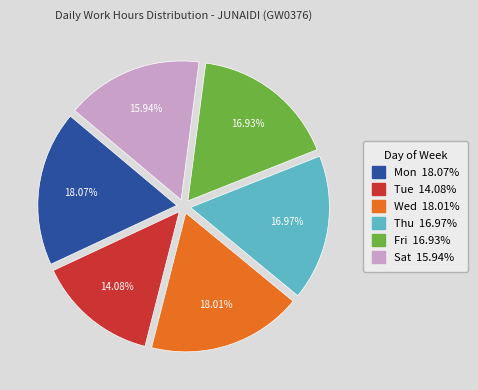

How many slices are in this pie chart?

6